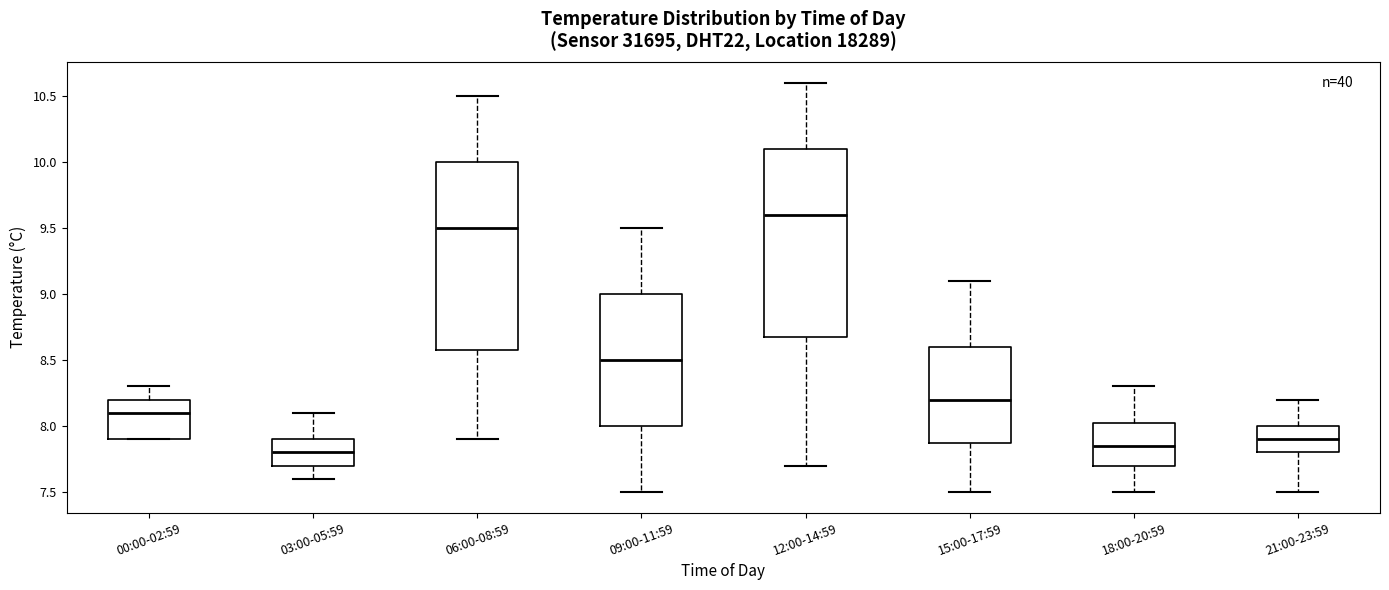

Reading left to right, transcribe this box plot: for each box, give where its median line is, the range the box spans, and where its two whiskers end, as read against the y-axis. The values are not printed on the chart, so give them approximately, as read against the axis.

00:00-02:59: median 8.10, box 7.90 to 8.20, whiskers 7.90 to 8.30
03:00-05:59: median 7.80, box 7.70 to 7.90, whiskers 7.60 to 8.10
06:00-08:59: median 9.50, box 8.60 to 10.00, whiskers 7.90 to 10.50
09:00-11:59: median 8.50, box 8.00 to 9.00, whiskers 7.50 to 9.50
12:00-14:59: median 9.60, box 8.70 to 10.10, whiskers 7.70 to 10.60
15:00-17:59: median 8.20, box 7.90 to 8.60, whiskers 7.50 to 9.10
18:00-20:59: median 7.85, box 7.70 to 8.05, whiskers 7.50 to 8.30
21:00-23:59: median 7.90, box 7.80 to 8.00, whiskers 7.50 to 8.20